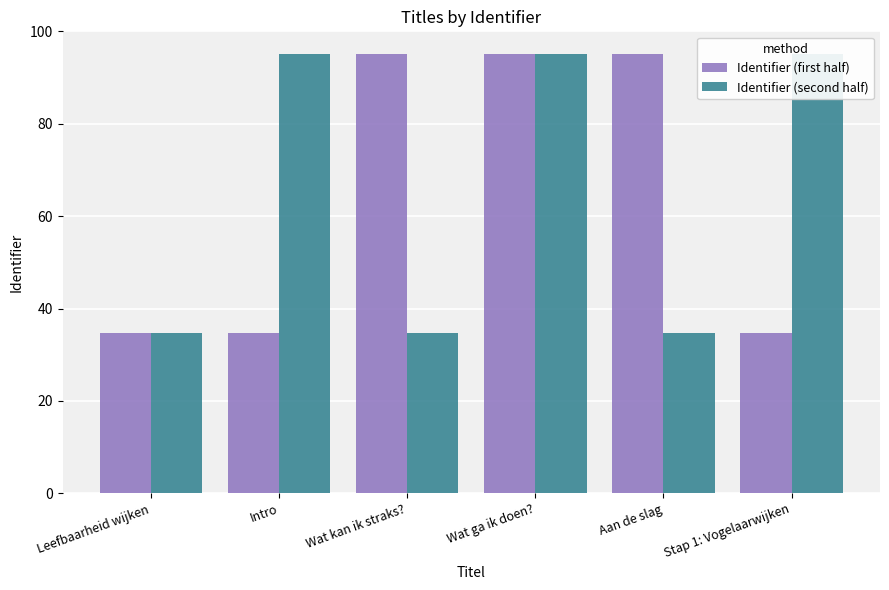

How many data points in Identifier (first half) are less than 94?

3